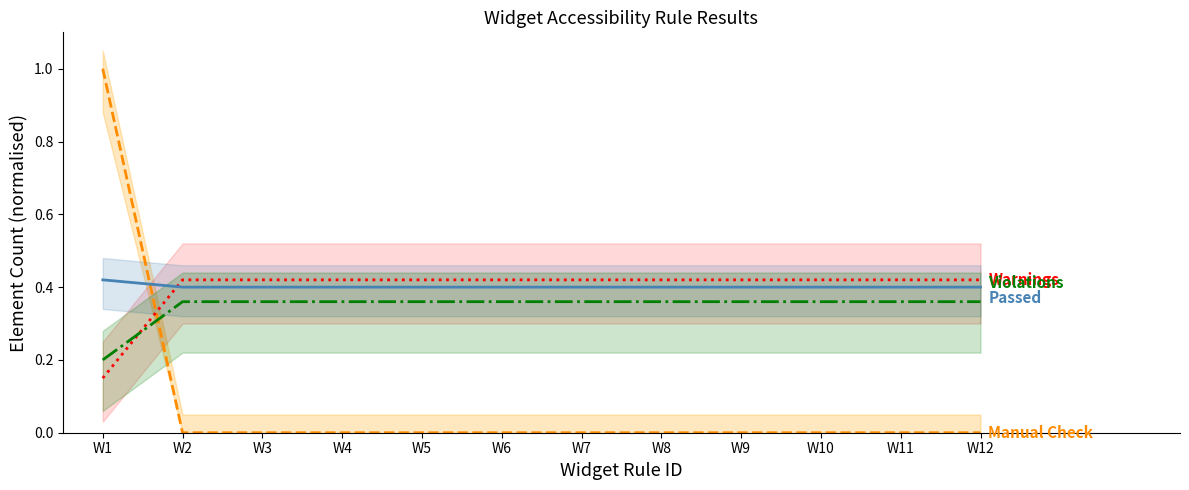

What is the difference between the maximum and minimum values in the Element Warnings series?

0.3